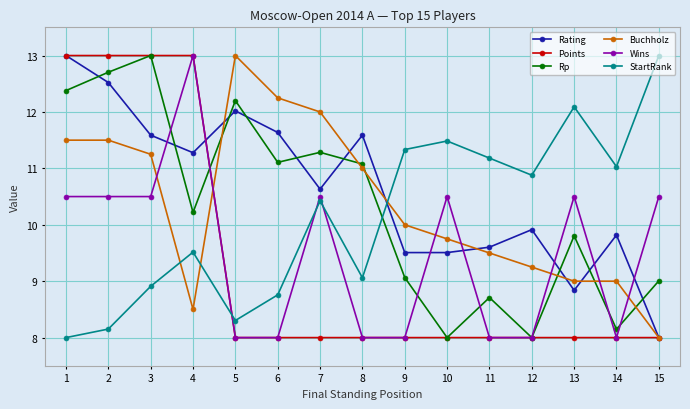

Which series ends up on top after the final intersection of Rp and Rating?

Rp